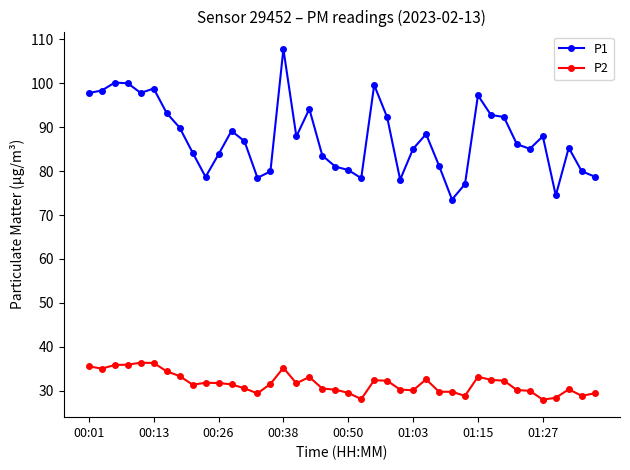

What is the smallest value displayed?

28.0